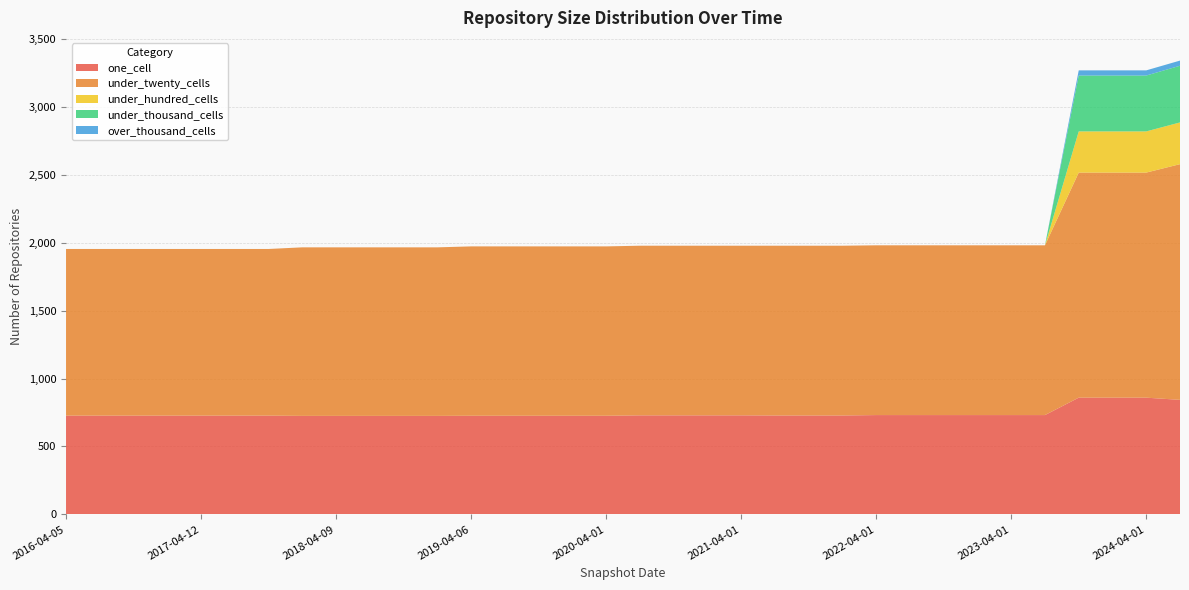

Reading left to right, transcribe all the data shown in this chart.

one_cell: 727	727	727	727	727	727	727	725	725	725	725	725	726	726	726	726	726	729	729	729	729	728	728	728	731	731	731	731	731	731	859	859	859	843
under_twenty_cells: 1226	1226	1226	1226	1226	1226	1226	1240	1240	1240	1240	1240	1246	1246	1246	1246	1246	1248	1248	1248	1248	1249	1249	1249	1249	1249	1249	1249	1249	1249	1656	1656	1656	1734
under_hundred_cells: 0	0	0	0	0	0	0	0	0	0	0	0	0	0	0	0	0	0	0	0	0	0	0	0	0	0	0	0	0	0	303	303	303	307
under_thousand_cells: 0	0	0	0	0	0	0	0	0	0	0	0	0	0	0	0	0	0	0	0	0	0	0	0	0	0	0	0	0	0	411	411	411	417
over_thousand_cells: 0	0	0	0	0	0	0	0	0	0	0	0	0	0	0	0	0	0	0	0	0	0	0	0	0	0	0	0	0	0	38	38	38	38